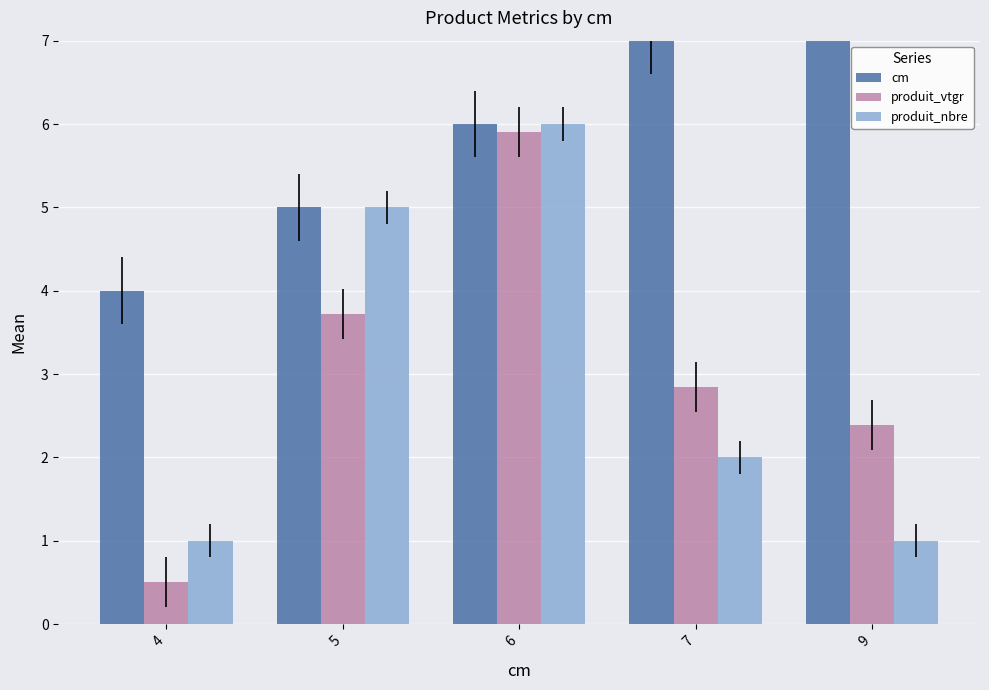

How many bars are there in each group?

3